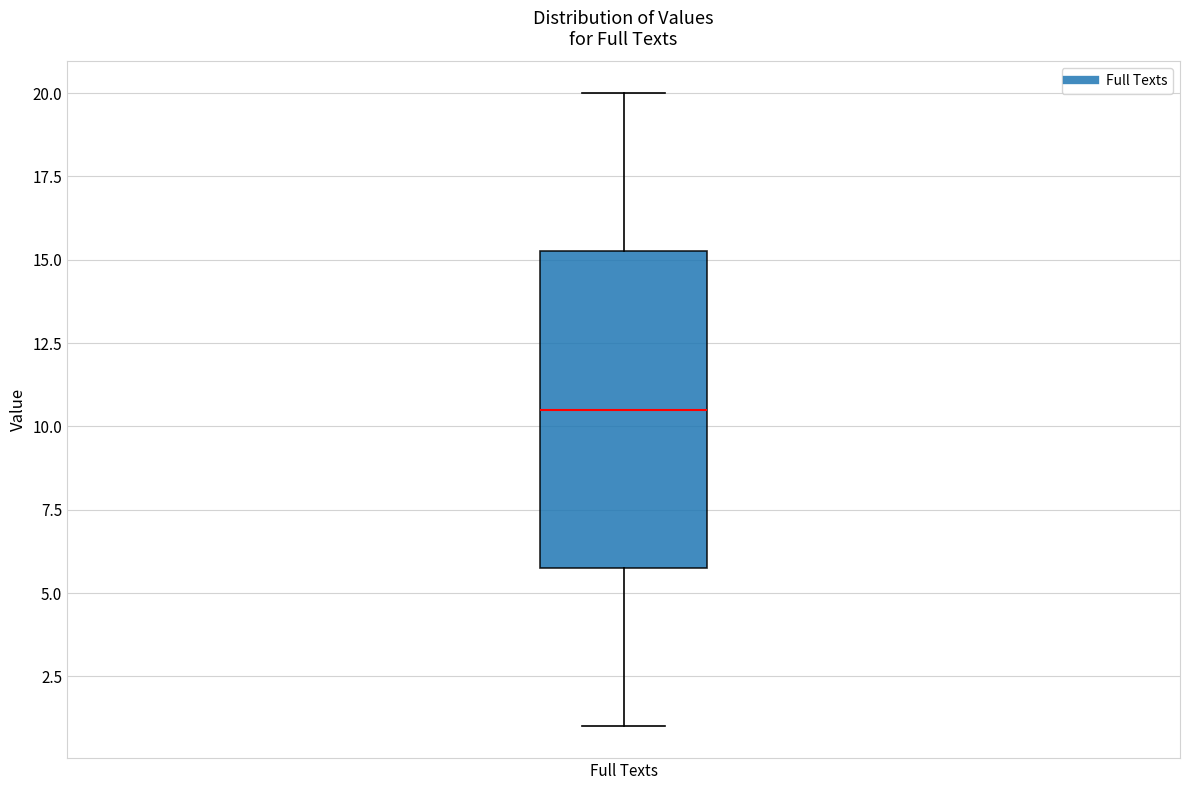

Where does the median line of the box for Full Texts sit on the y-axis? The values are not printed on the chart, so give them approximately, as read against the axis.

10.5